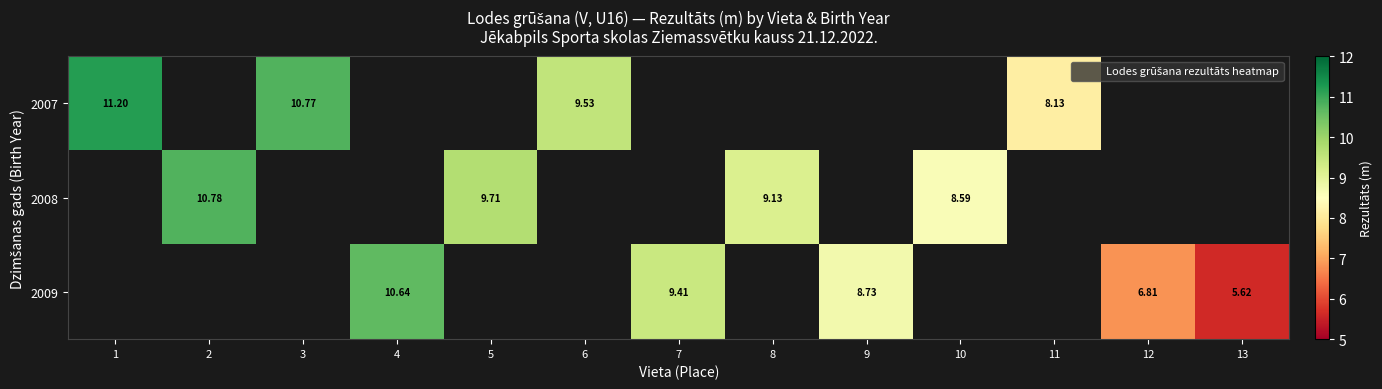

How many positive values does the 2009 series have?

5